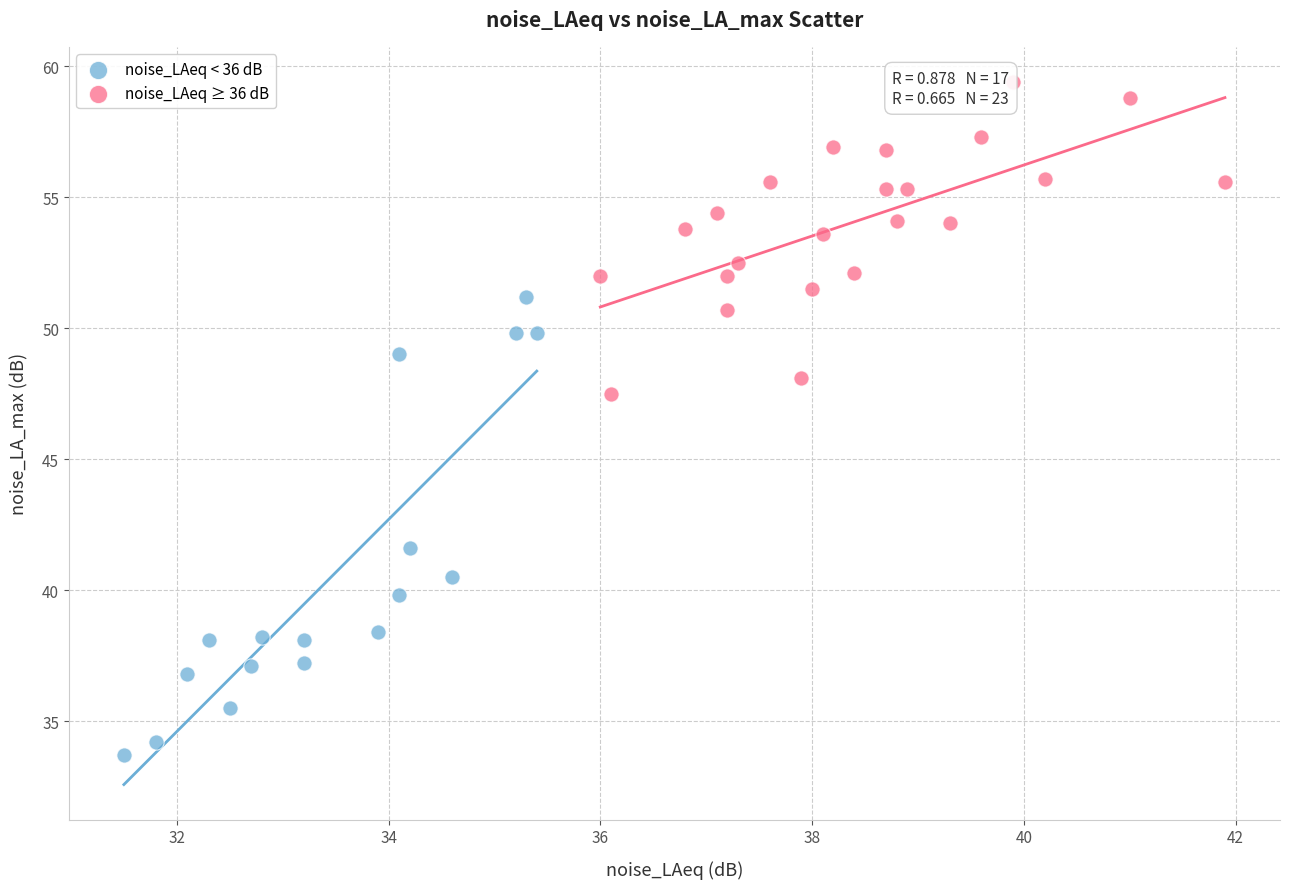

Which series has the widest spread of Y values?

noise_LAeq < 36 dB